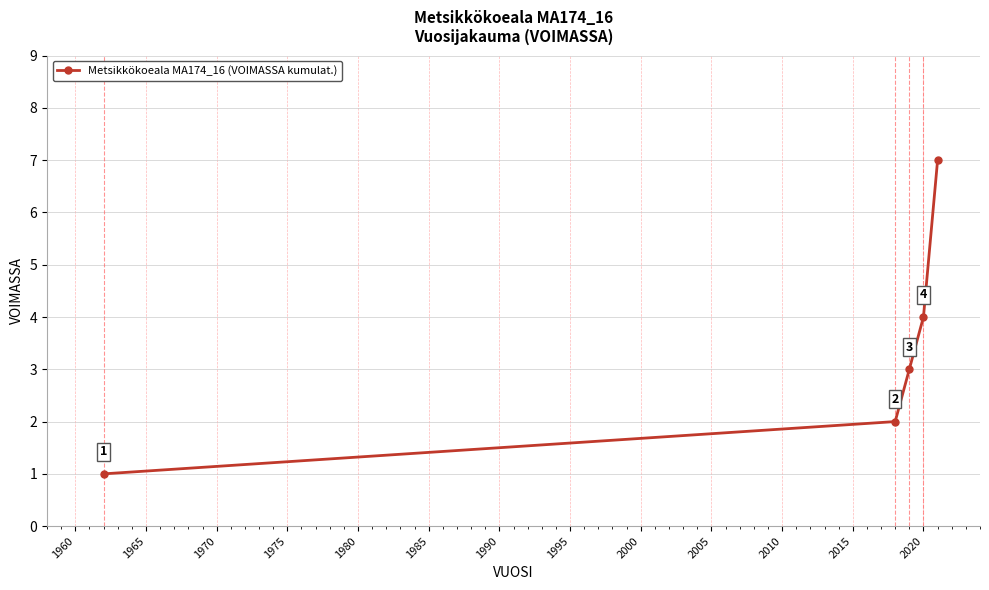

How many values are between 2 and 4?

3